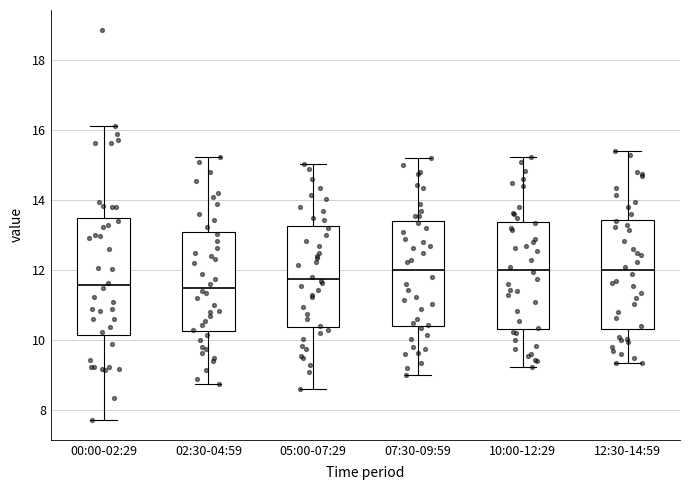

Reading left to right, read every box against the y-axis: the position of its median line, the range the box covers, and the ends of its whiskers. The values are not printed on the chart, so give them approximately, as read against the axis.

00:00-02:29: median 11.6, box 10.2 to 13.6, whiskers 7.8 to 16.2
02:30-04:59: median 11.6, box 10.2 to 13.2, whiskers 8.8 to 15.2
05:00-07:29: median 11.8, box 10.4 to 13.2, whiskers 8.6 to 15.0
07:30-09:59: median 12.0, box 10.4 to 13.4, whiskers 9.0 to 15.2
10:00-12:29: median 12.0, box 10.4 to 13.4, whiskers 9.2 to 15.2
12:30-14:59: median 12.0, box 10.4 to 13.4, whiskers 9.4 to 15.4